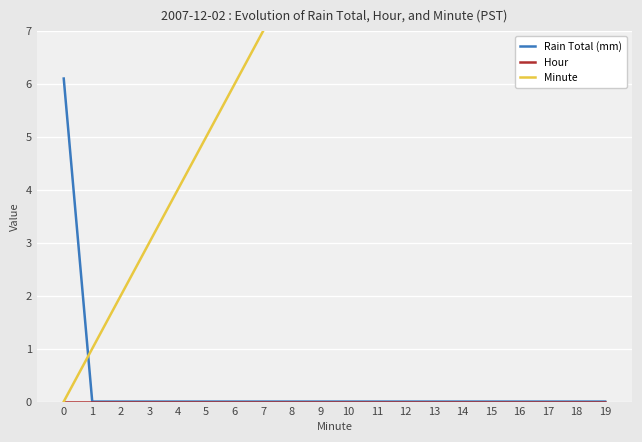

Is it true that Rain Total (mm) equals 10.7 at 0?

False